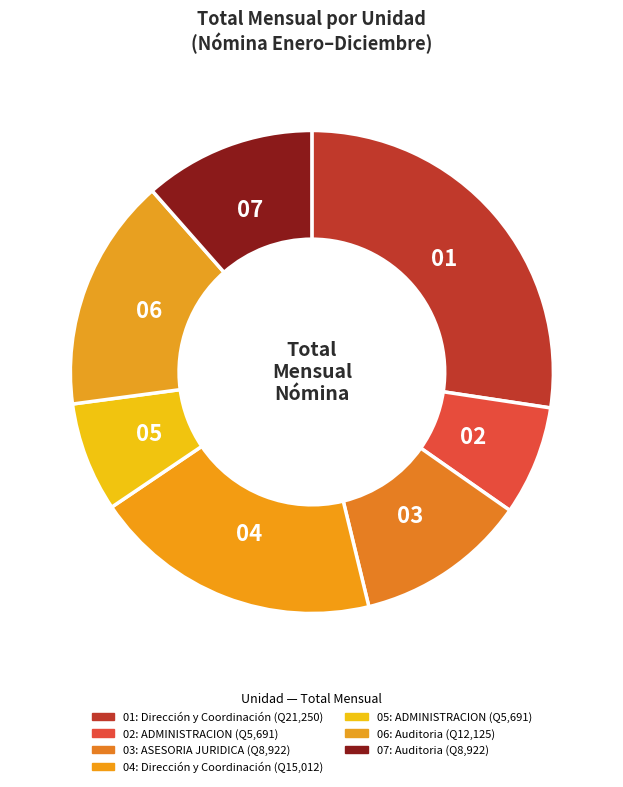

To the nearest percent, what is the difference between the largest and smallest slice percentages?

20%